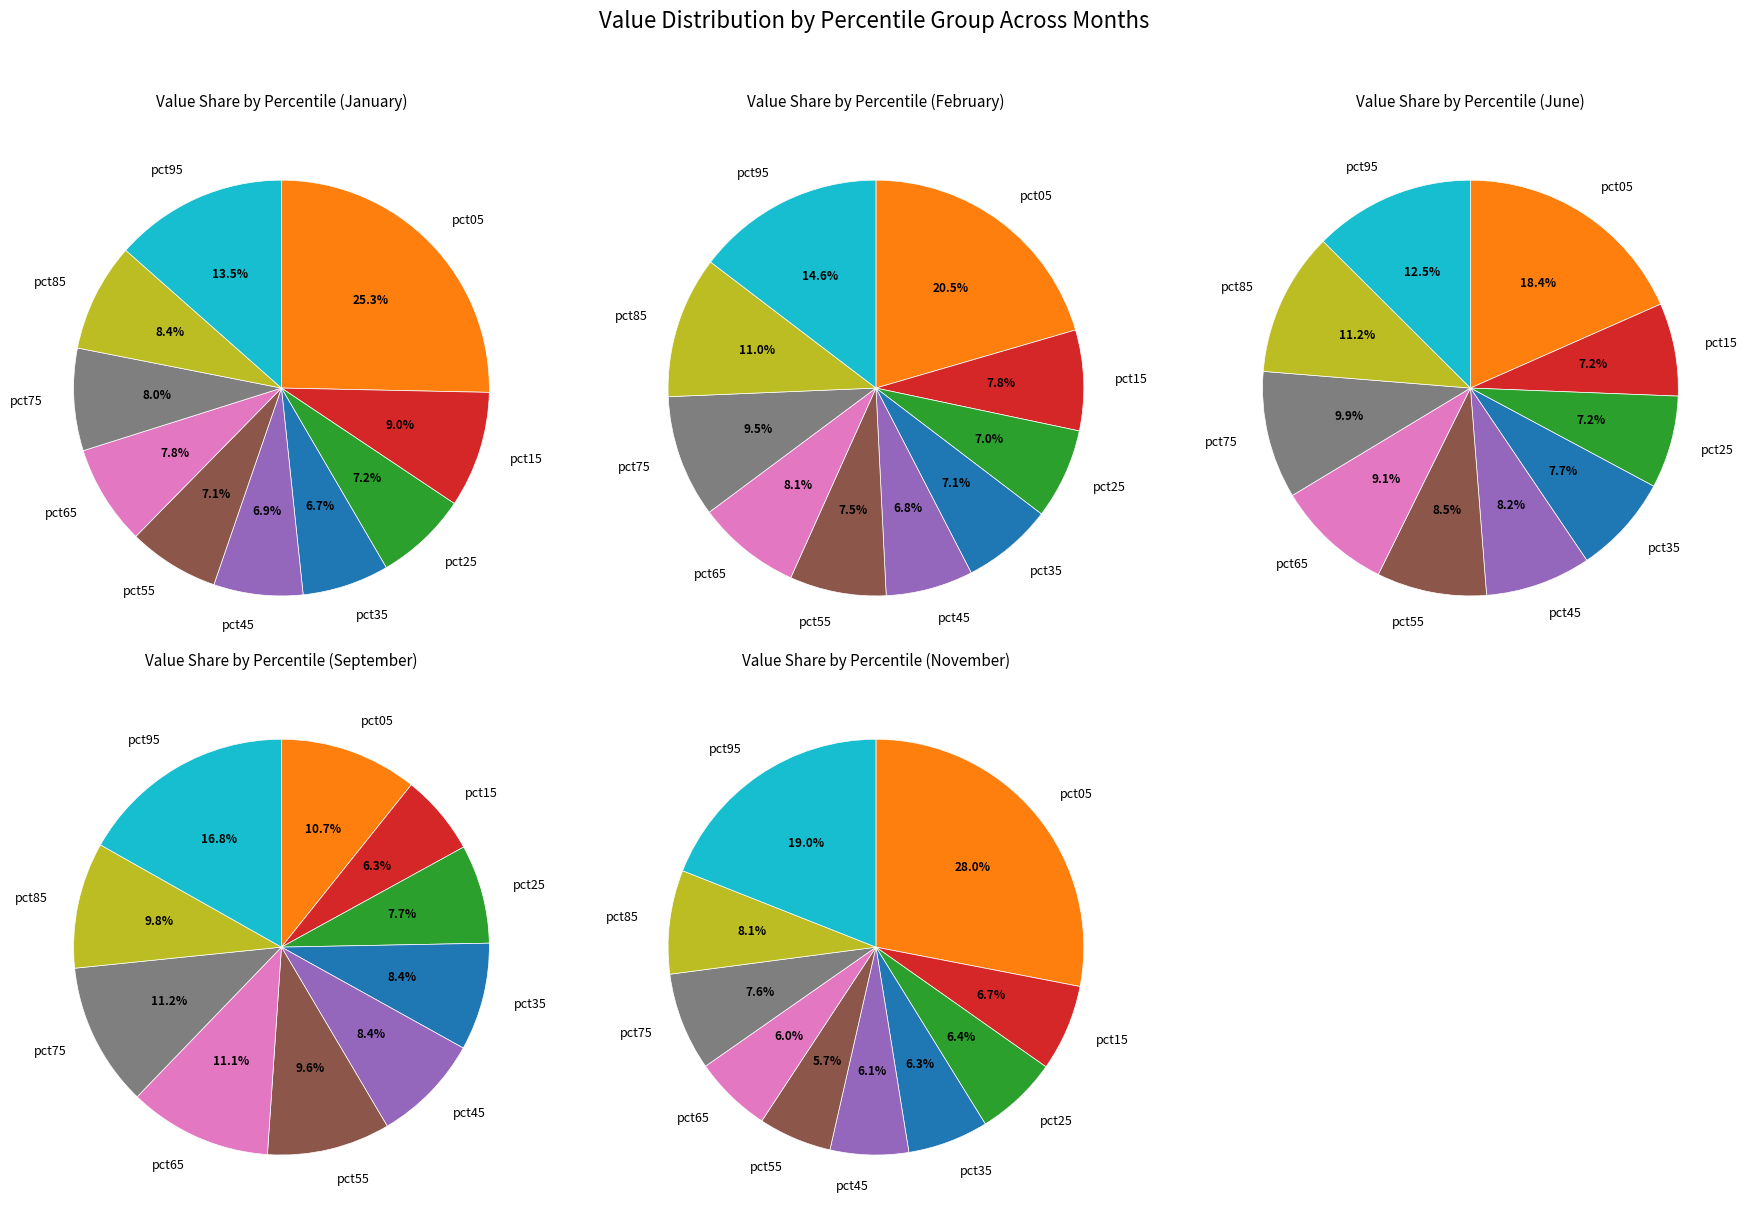

To the nearest percent, what is the average slice percentage?

10%